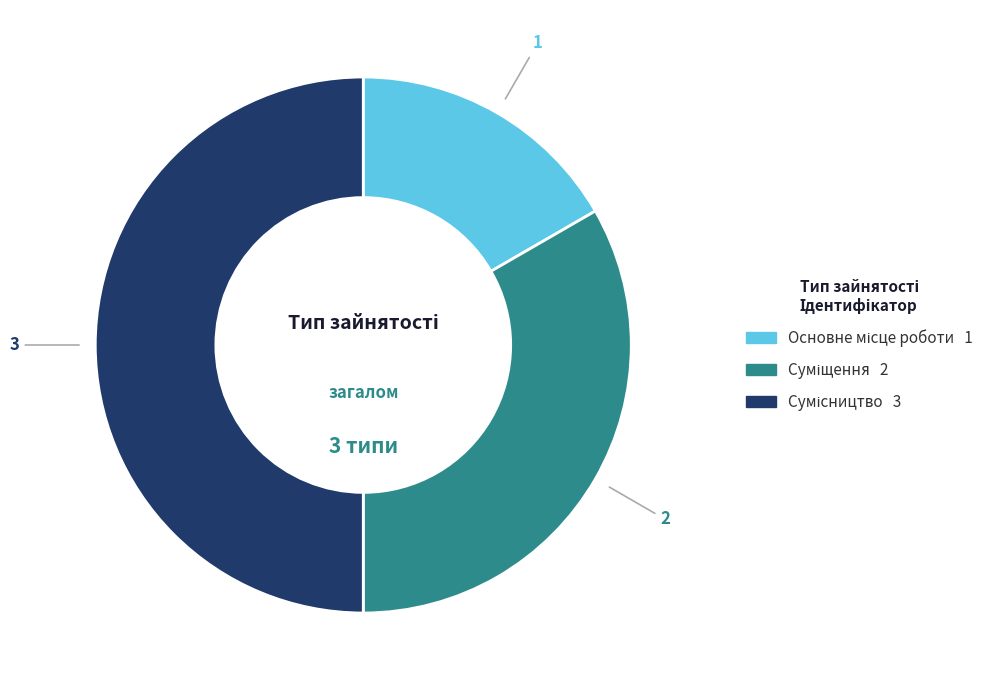

Which category has the biggest portion of the pie?

Сумісництво